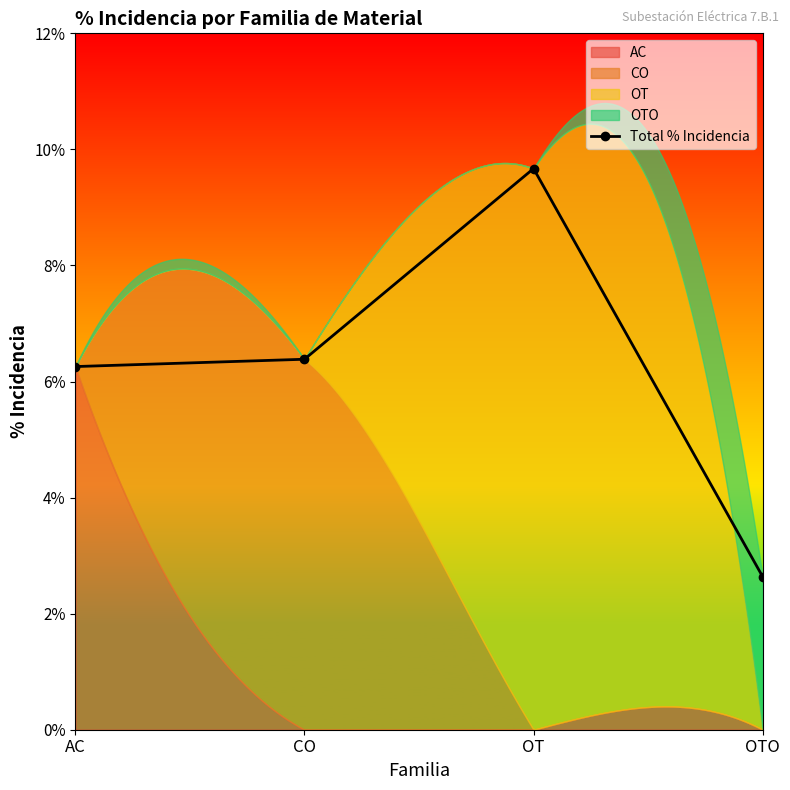

The value at CO is 9.2. True or false?

False